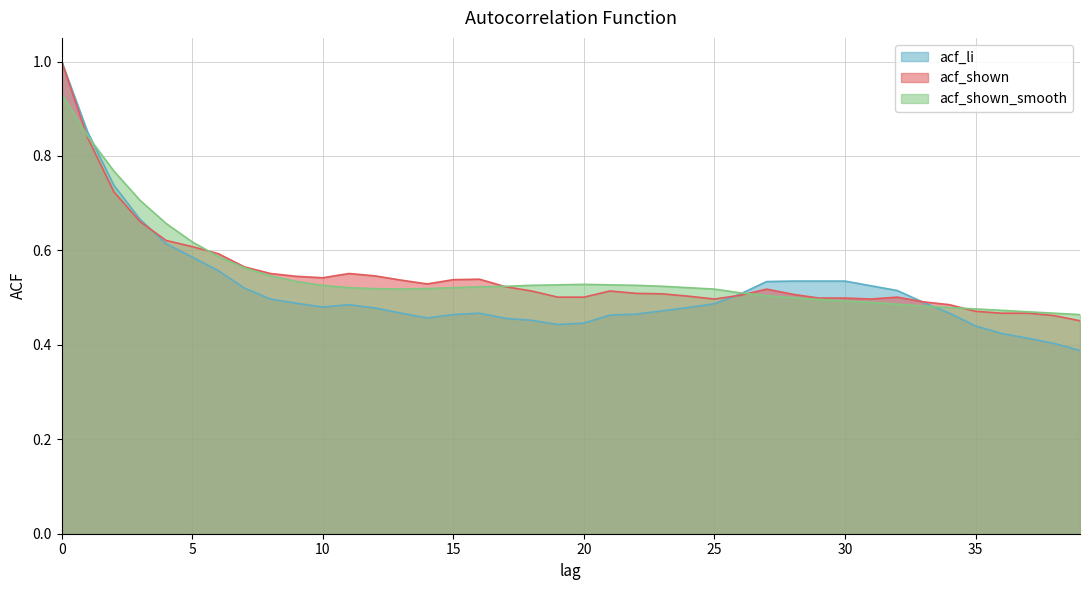

Is it true that acf_shown equals 0.5 at 19?

True